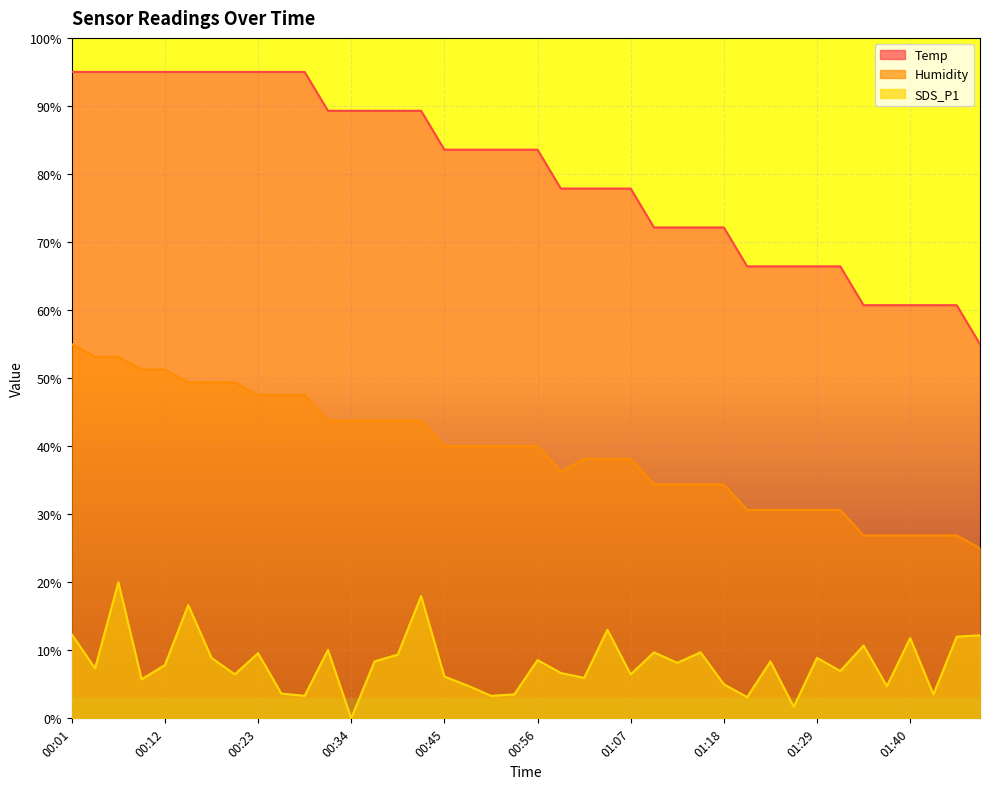

Which series has the largest total across all categories?

Temp